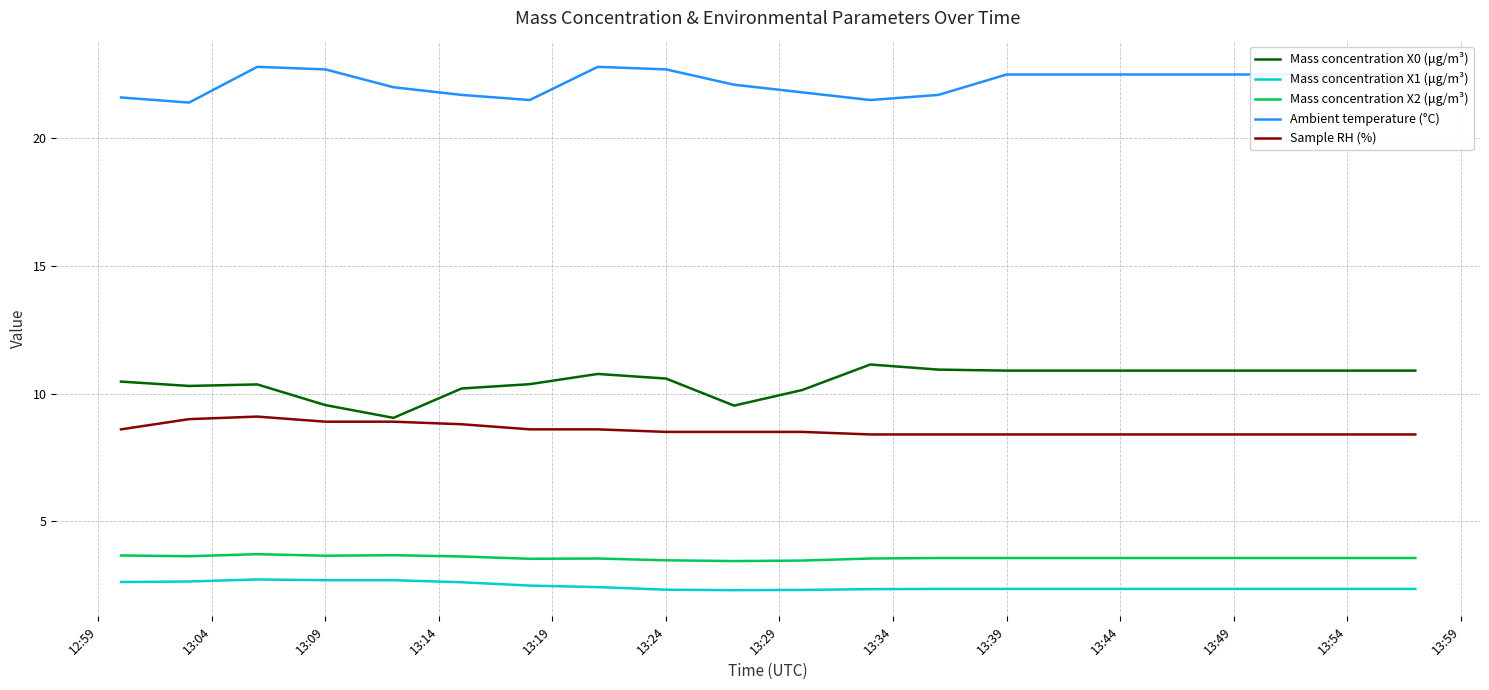

Does the chart have visible grid lines?

Yes